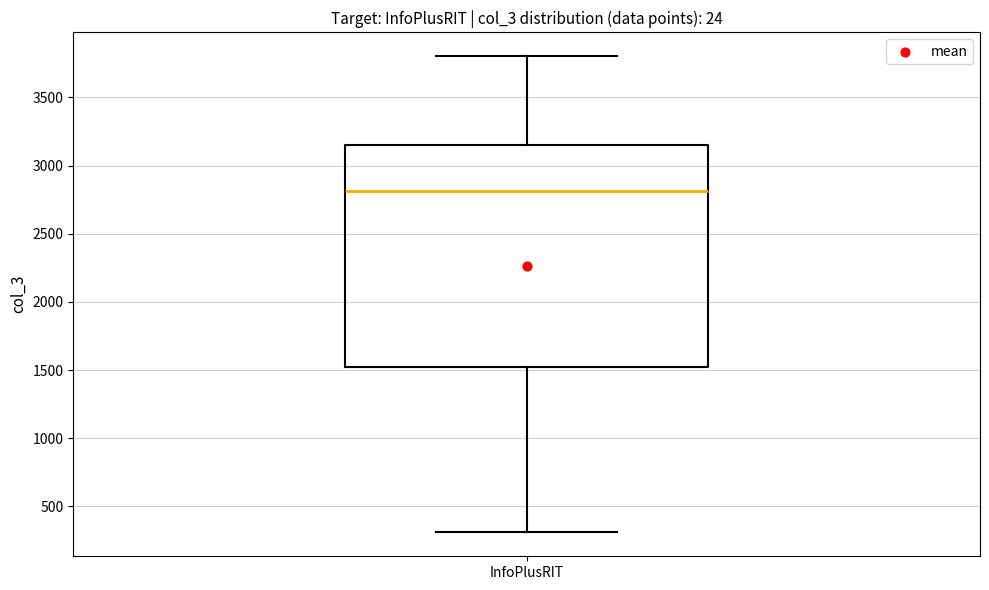

Where does the median line of the box for InfoPlusRIT sit on the y-axis? The values are not printed on the chart, so give them approximately, as read against the axis.

2800